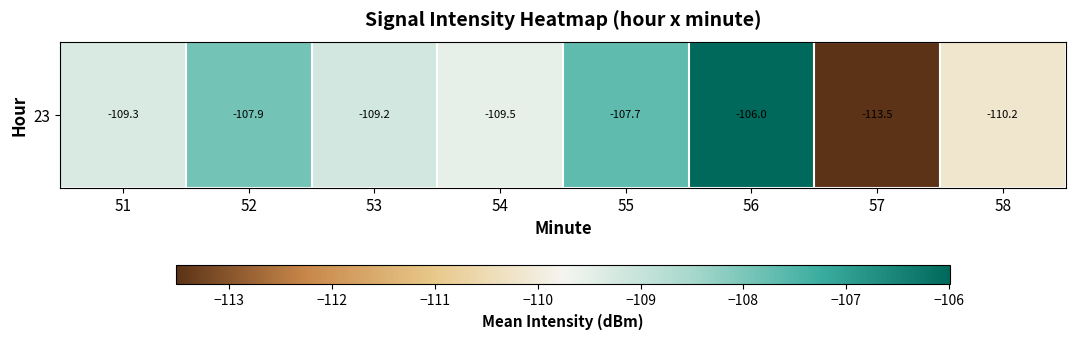

What is the sum of all values?

-873.3